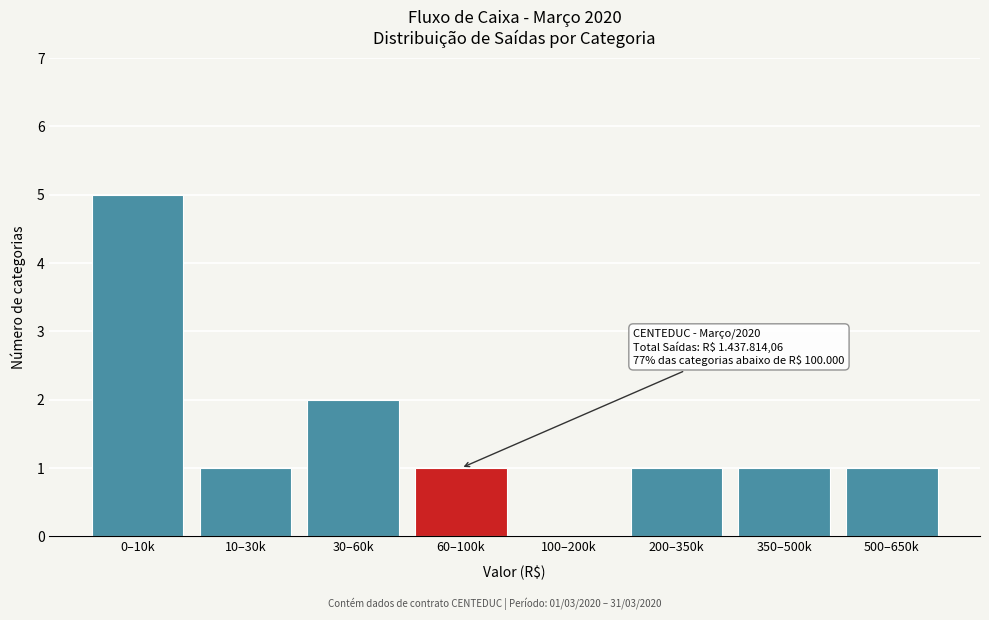

Reading left to right, extract all data points from this chart.

0–10k=5	10–30k=1	30–60k=2	60–100k=1	100–200k=0	200–350k=1	350–500k=1	500–650k=1